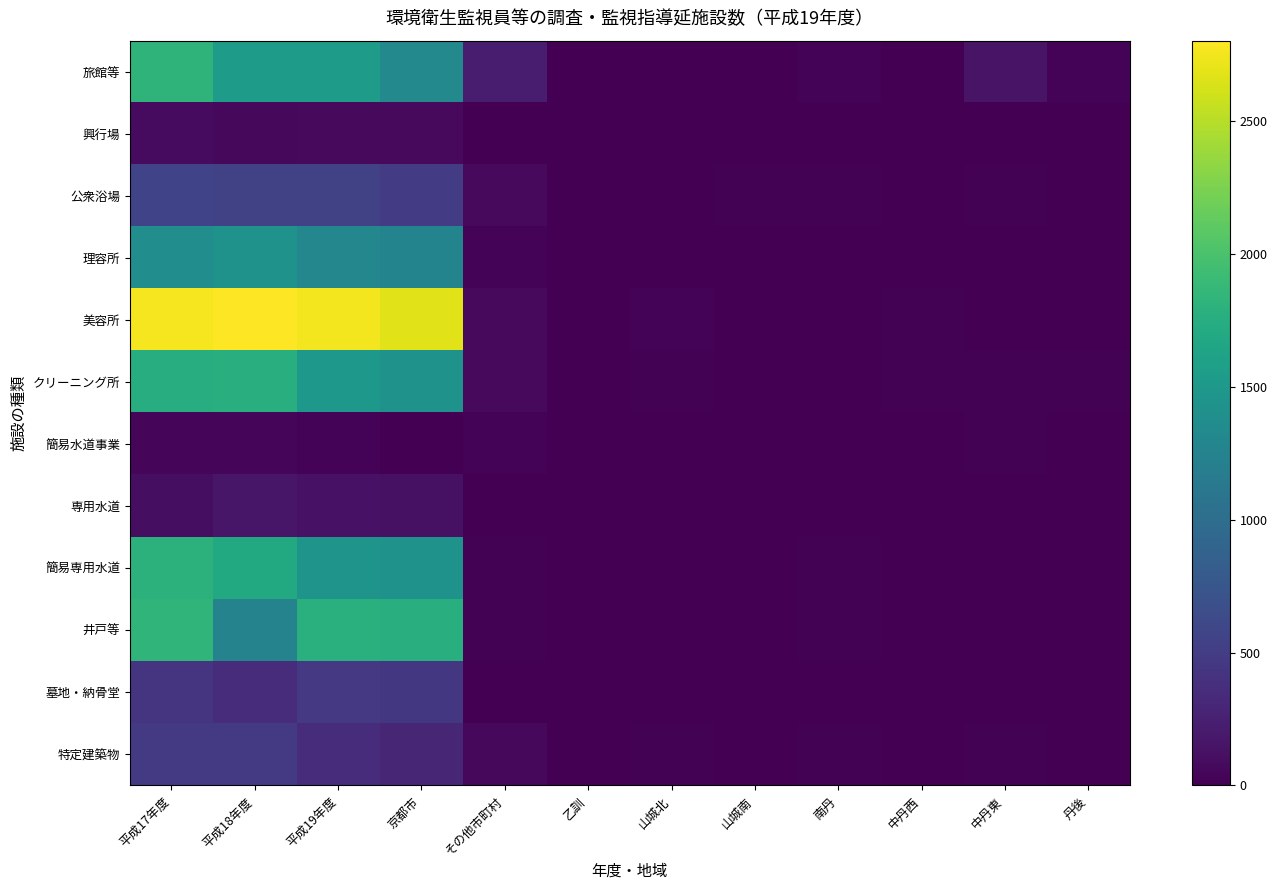

Reading right to left, extract all data points from this chart.

旅館等: 丹後=25	中丹東=150	中丹西=9	南丹=28	山城南=6	山城北=2	乙訓=3	その他市町村=223	京都市=1316	平成19年度=1539	平成18年度=1548	平成17年度=1820
興行場: 丹後=0	中丹東=0	中丹西=2	南丹=0	山城南=1	山城北=0	乙訓=0	その他市町村=3	京都市=69	平成19年度=72	平成18年度=65	平成17年度=83
公衆浴場: 丹後=6	中丹東=15	中丹西=4	南丹=18	山城南=15	山城北=3	乙訓=9	その他市町村=70	京都市=487	平成19年度=557	平成18年度=538	平成17年度=564
理容所: 丹後=3	中丹東=4	中丹西=3	南丹=2	山城南=4	山城北=8	乙訓=7	その他市町村=31	京都市=1266	平成19年度=1297	平成18年度=1430	平成17年度=1371
美容所: 丹後=6	中丹東=6	中丹西=15	南丹=6	山城南=10	山城北=28	乙訓=5	その他市町村=76	京都市=2673	平成19年度=2749	平成18年度=2801	平成17年度=2766
クリーニング所: 丹後=11	中丹東=13	中丹西=11	南丹=2	山城南=5	山城北=20	乙訓=4	その他市町村=66	京都市=1432	平成19年度=1498	平成18年度=1772	平成17年度=1740
簡易水道事業: 丹後=0	中丹東=20	中丹西=6	南丹=0	山城南=1	山城北=3	乙訓=0	その他市町村=30	京都市=0	平成19年度=30	平成18年度=38	平成17年度=40
専用水道: 丹後=0	中丹東=1	中丹西=0	南丹=4	山城南=2	山城北=0	乙訓=2	その他市町村=9	京都市=131	平成19年度=140	平成18年度=167	平成17年度=99
簡易専用水道: 丹後=0	中丹東=0	中丹西=0	南丹=11	山城南=0	山城北=0	乙訓=0	その他市町村=11	京都市=1441	平成19年度=1452	平成18年度=1703	平成17年度=1800
井戸等: 丹後=0	中丹東=0	中丹西=1	南丹=13	山城南=1	山城北=5	乙訓=0	その他市町村=20	京都市=1753	平成19年度=1773	平成18年度=1250	平成17年度=1836
墓地・納骨堂: 丹後=2	中丹東=1	中丹西=1	南丹=0	山城南=0	山城北=2	乙訓=0	その他市町村=6	京都市=459	平成19年度=465	平成18年度=354	平成17年度=422
特定建築物: 丹後=0	中丹東=11	中丹西=8	南丹=12	山城南=7	山城北=15	乙訓=5	その他市町村=58	京都市=303	平成19年度=361	平成18年度=472	平成17年度=474